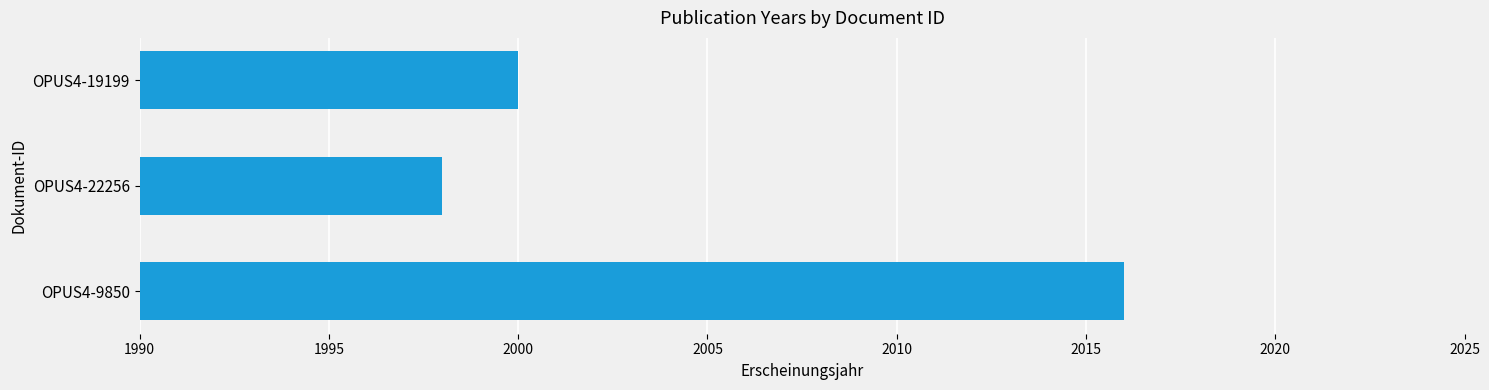

Between OPUS4-9850 and OPUS4-22256, which is larger?

OPUS4-9850